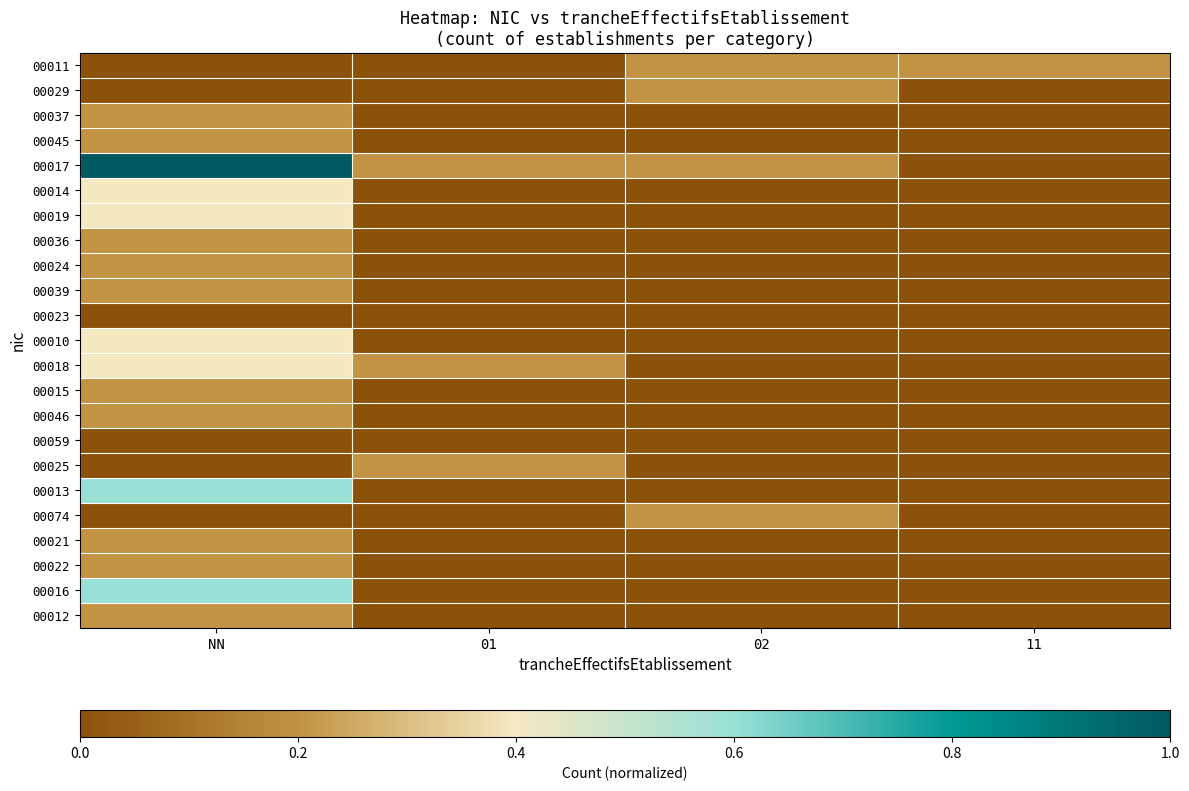

How many distinct data groups are displayed?

23